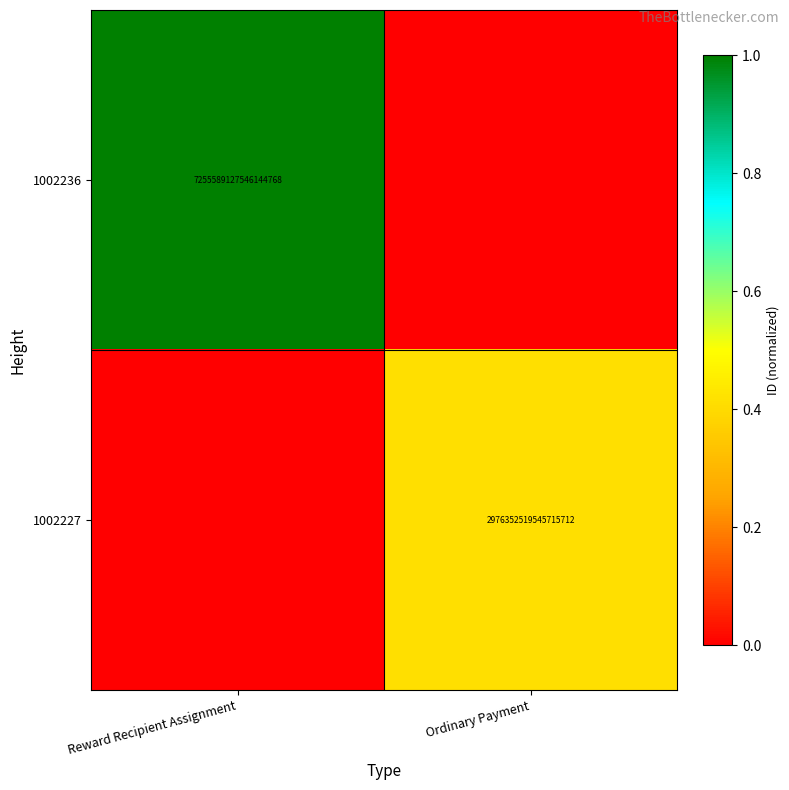

At which category does the chart reach its minimum across all series?

Ordinary Payment